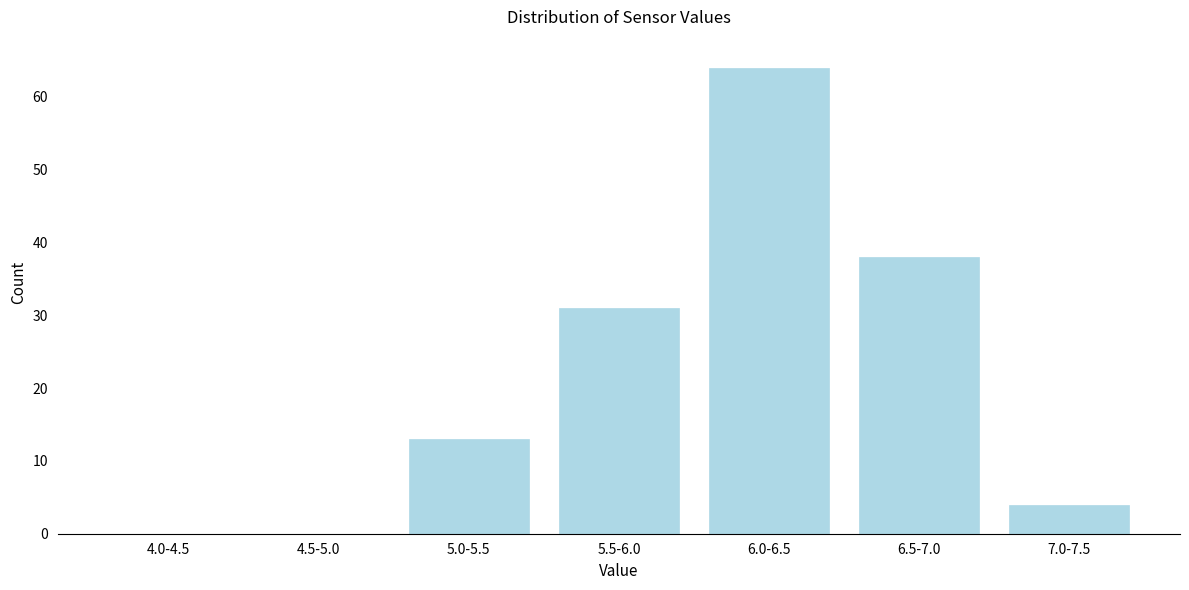

Reading left to right, list all the values displayed in this chart.

4.0-4.5=0	4.5-5.0=0	5.0-5.5=13	5.5-6.0=31	6.0-6.5=64	6.5-7.0=38	7.0-7.5=4